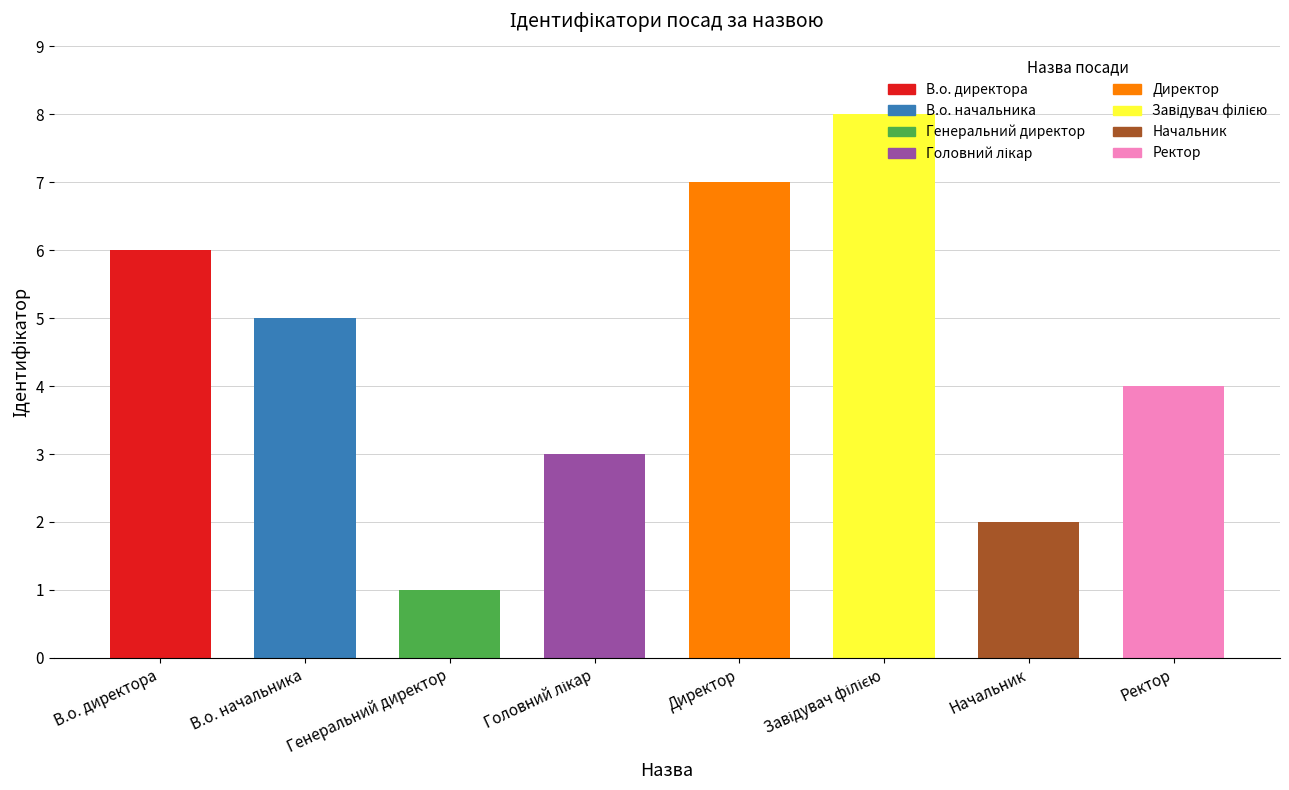

Reading left to right, transcribe all the data shown in this chart.

6	5	1	3	7	8	2	4